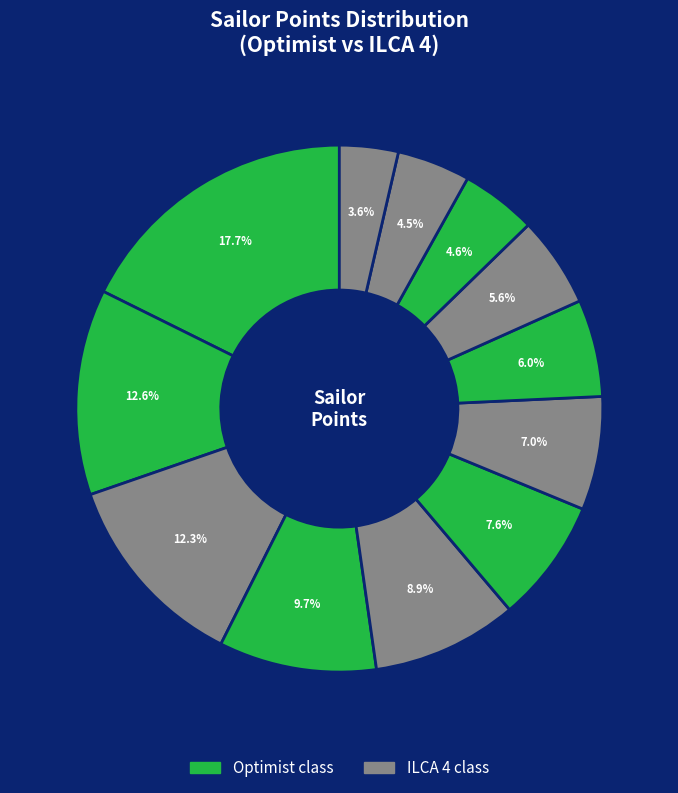

How many slices are in this pie chart?

12